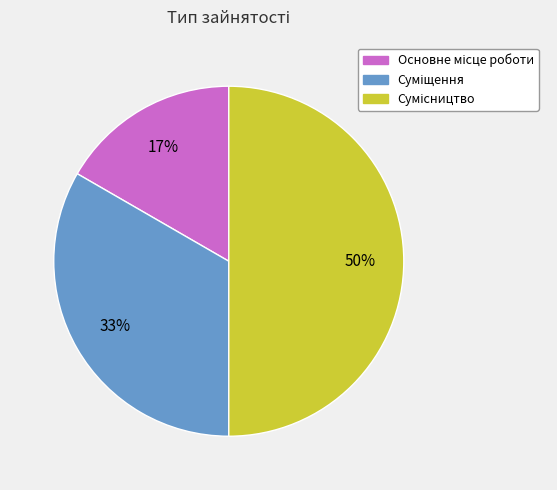

To the nearest percent, what is the difference between the largest and smallest slice percentages?

33%